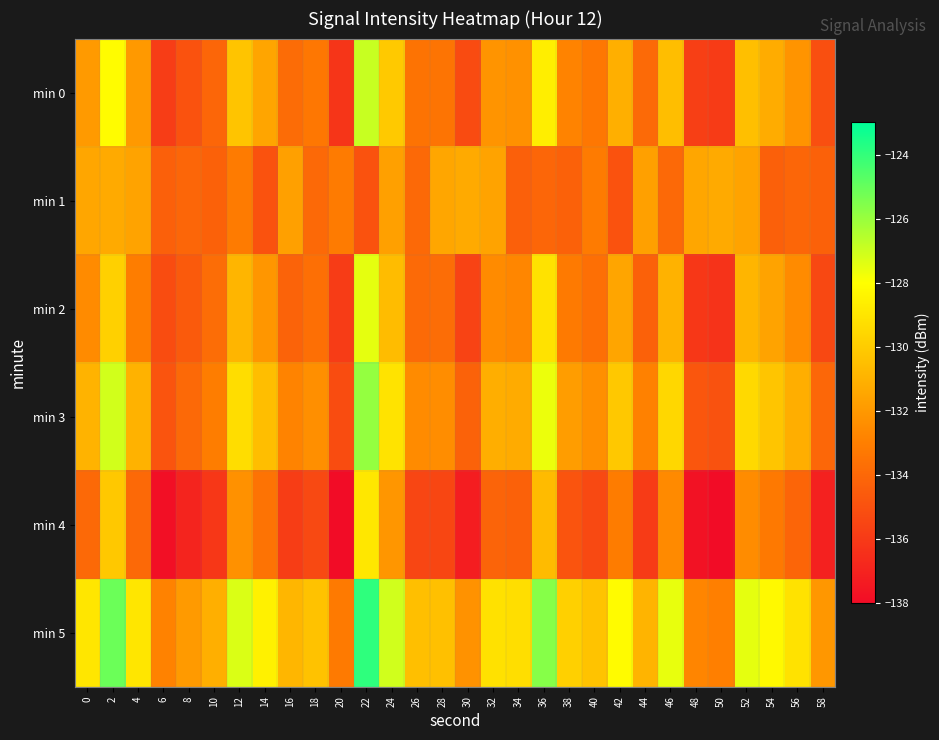

Reading left to right, list all the values displayed in this chart.

min 0: 0=-132.0	2=-128.1	4=-132.0	6=-135.9	8=-134.9	10=-134.1	12=-130.3	14=-131.5	16=-133.8	18=-133.4	20=-136.2	22=-126.9	24=-130.1	26=-133.5	28=-133.5	30=-135.3	32=-132.2	34=-132.3	36=-128.6	38=-132.8	40=-133.3	42=-131.1	44=-133.9	46=-130.6	48=-135.8	50=-136.0	52=-130.5	54=-131.2	56=-132.1	58=-135.1
min 1: 0=-131.5	2=-131.3	4=-131.6	6=-134.4	8=-134.1	10=-134.3	12=-133.2	14=-134.9	16=-131.7	18=-133.9	20=-133.2	22=-134.9	24=-131.7	26=-133.9	28=-131.5	30=-131.3	32=-131.6	34=-134.4	36=-134.1	38=-134.3	40=-133.2	42=-134.9	44=-131.7	46=-133.9	48=-131.5	50=-131.3	52=-131.6	54=-134.4	56=-134.1	58=-134.3
min 2: 0=-132.5	2=-129.8	4=-133.1	6=-135.2	8=-134.6	10=-133.8	12=-130.9	14=-132.1	16=-134.2	18=-133.7	20=-135.9	22=-127.5	24=-130.6	26=-133.9	28=-133.8	30=-135.6	32=-132.5	34=-132.7	36=-129.1	38=-133.2	40=-133.7	42=-131.5	44=-134.3	46=-131.0	48=-136.1	50=-136.3	52=-130.9	54=-131.6	56=-132.5	58=-135.4
min 3: 0=-131.0	2=-127.1	4=-131.0	6=-134.9	8=-133.9	10=-133.1	12=-129.3	14=-130.5	16=-132.8	18=-132.4	20=-135.2	22=-125.9	24=-129.1	26=-132.5	28=-132.5	30=-134.3	32=-131.2	34=-131.3	36=-127.6	38=-131.8	40=-132.3	42=-130.1	44=-132.9	46=-129.6	48=-134.8	50=-135.0	52=-129.5	54=-130.2	56=-131.1	58=-134.1
min 4: 0=-134.0	2=-130.1	4=-134.0	6=-137.9	8=-136.9	10=-136.1	12=-132.3	14=-133.5	16=-135.8	18=-135.4	20=-138.2	22=-128.9	24=-132.1	26=-135.5	28=-135.5	30=-137.3	32=-134.2	34=-134.3	36=-130.6	38=-134.8	40=-135.3	42=-133.1	44=-135.9	46=-132.6	48=-137.8	50=-138.0	52=-132.5	54=-133.2	56=-134.1	58=-137.1
min 5: 0=-129.0	2=-125.1	4=-129.0	6=-132.9	8=-131.9	10=-131.1	12=-127.3	14=-128.5	16=-130.8	18=-130.4	20=-133.2	22=-123.9	24=-127.1	26=-130.5	28=-130.5	30=-132.3	32=-129.2	34=-129.3	36=-125.6	38=-129.8	40=-130.3	42=-128.1	44=-130.9	46=-127.6	48=-132.8	50=-133.0	52=-127.5	54=-128.2	56=-129.1	58=-132.1